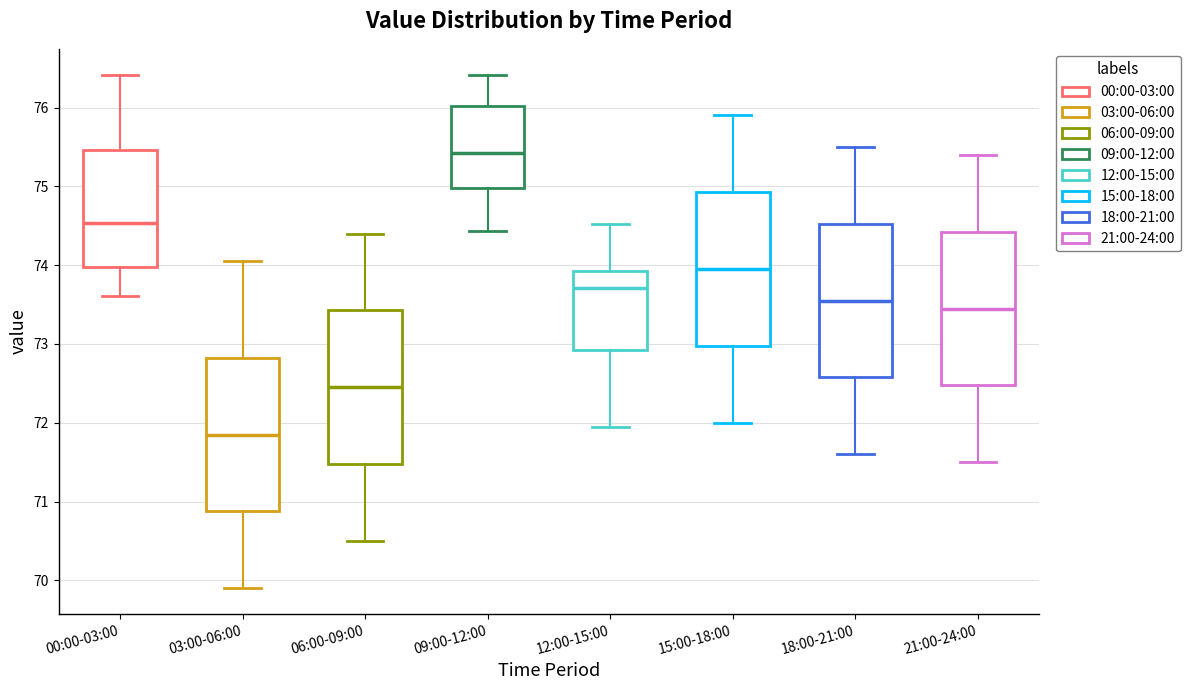

Which box has the lowest median line?

03:00-06:00